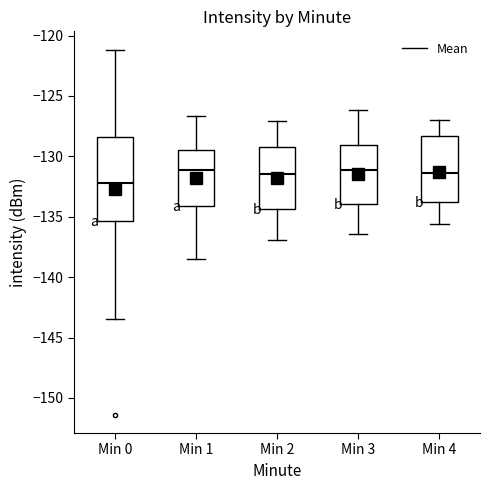

Which box's median line is the lowest?

Min 0